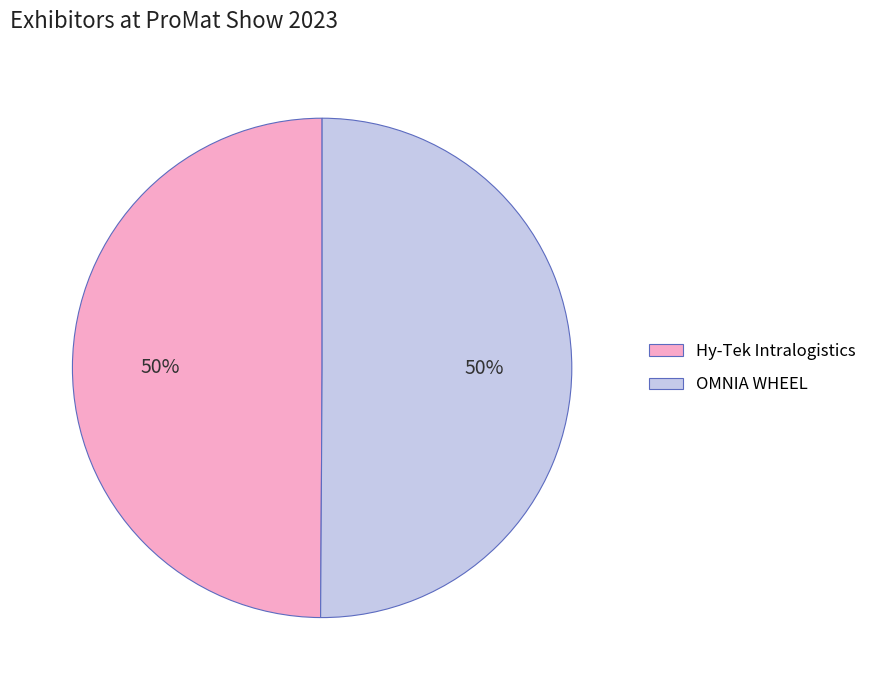

Combined, do Hy-Tek Intralogistics and OMNIA WHEEL account for over 50%?

Yes